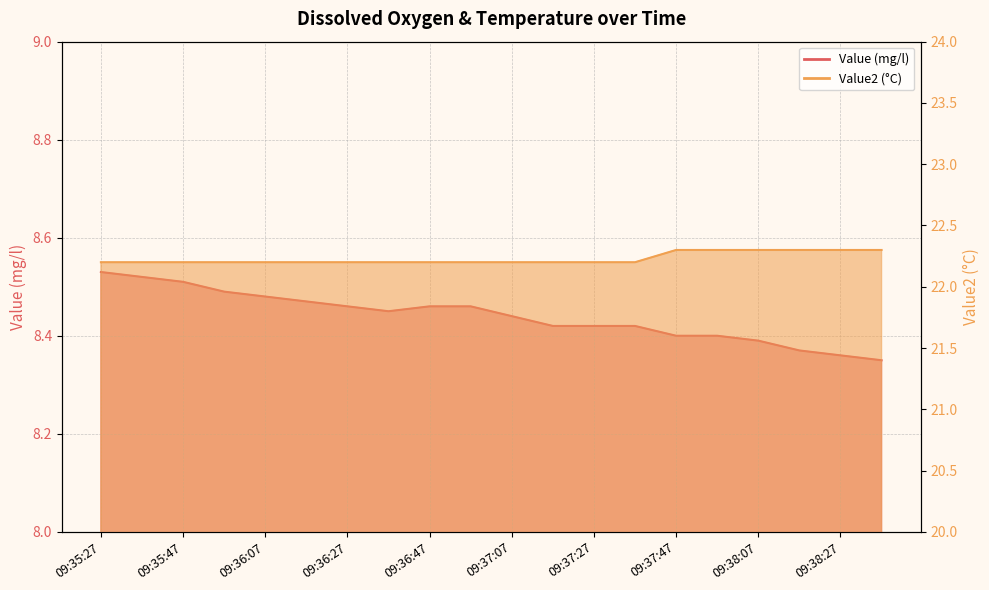

At which category is the sum across all series the highest?

09:35:27